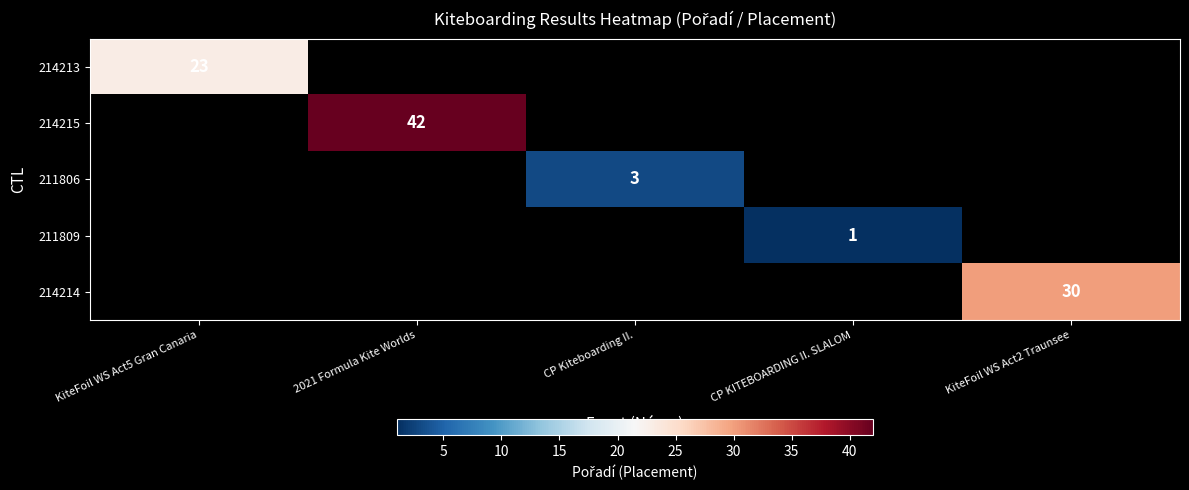

At how many categories does at least one series exceed 39?

1